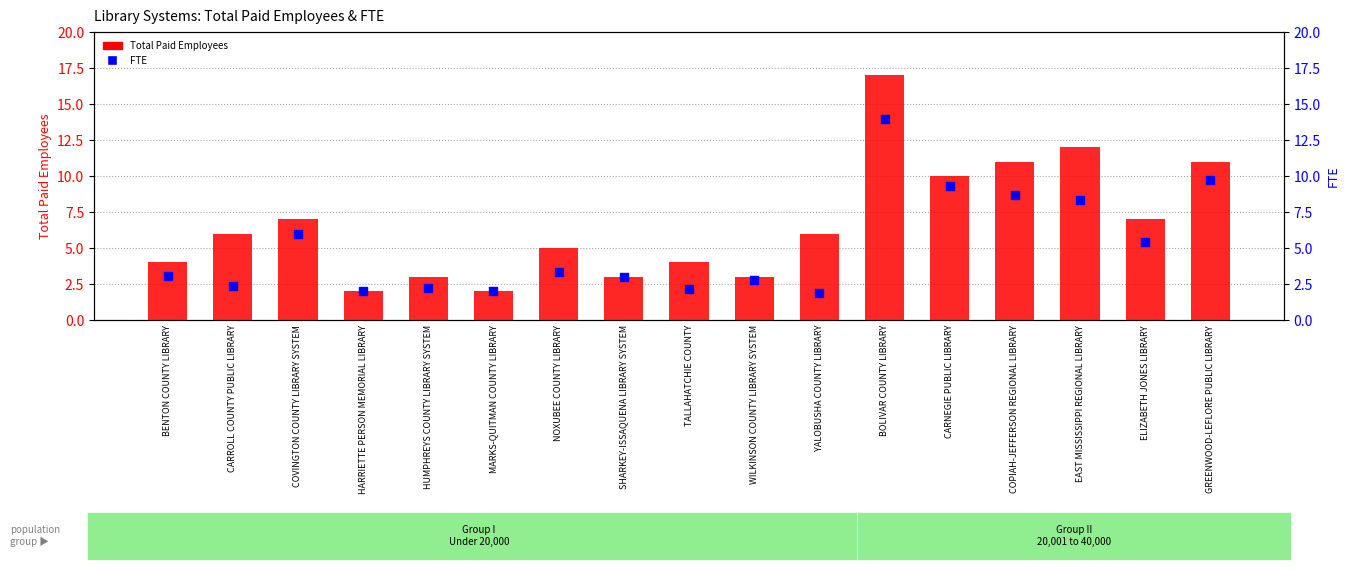

Which series contains the highest Y value?

Total Paid Employees